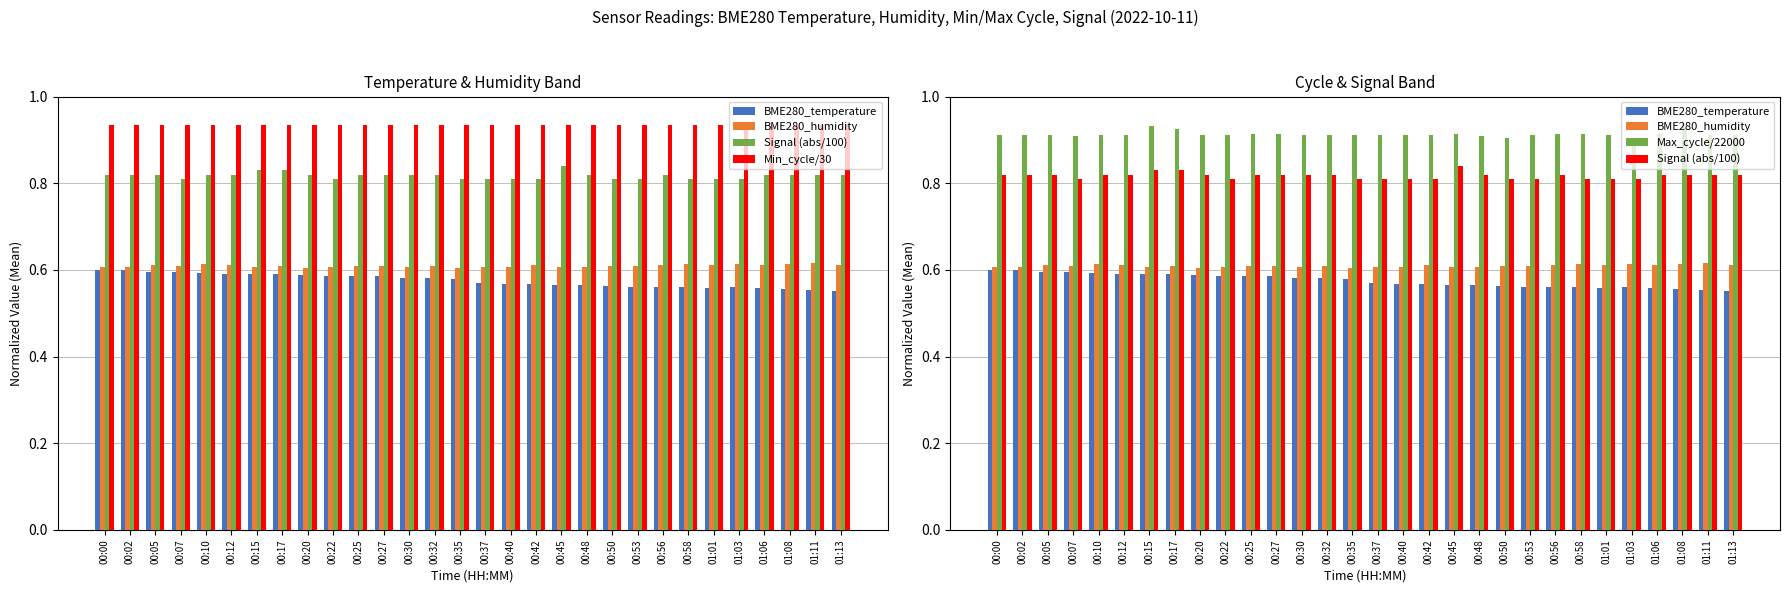

At how many categories does at least one series exceed 0?

30